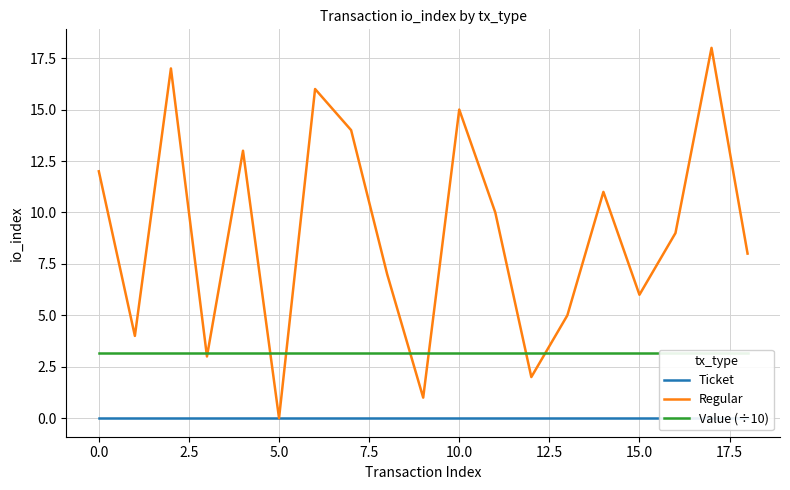

What are all the series names shown in the legend?

Ticket, Regular, Value (÷10)